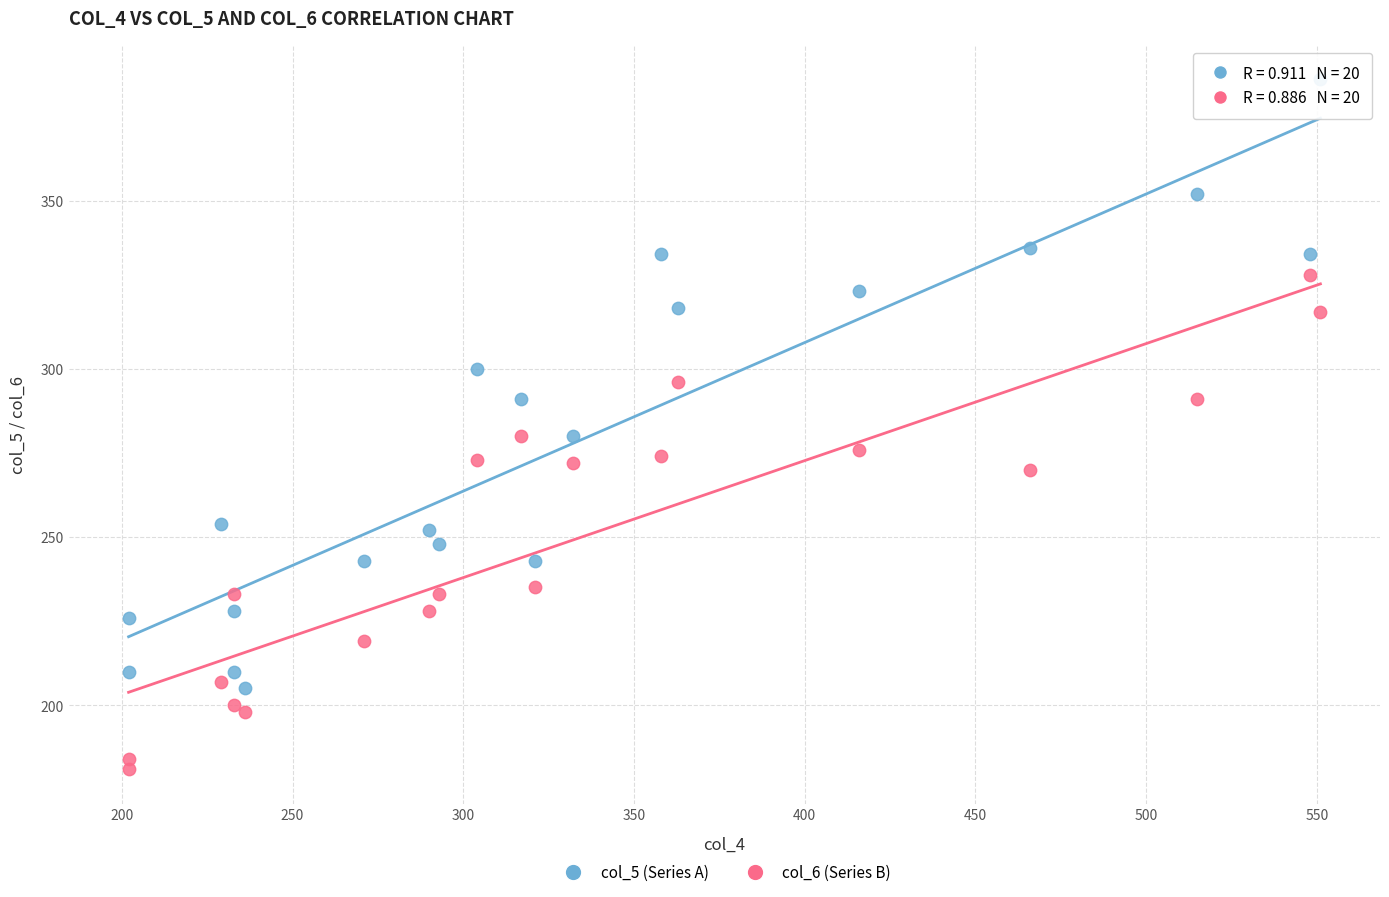

Which series contains the highest Y value?

col_5 (Series A)